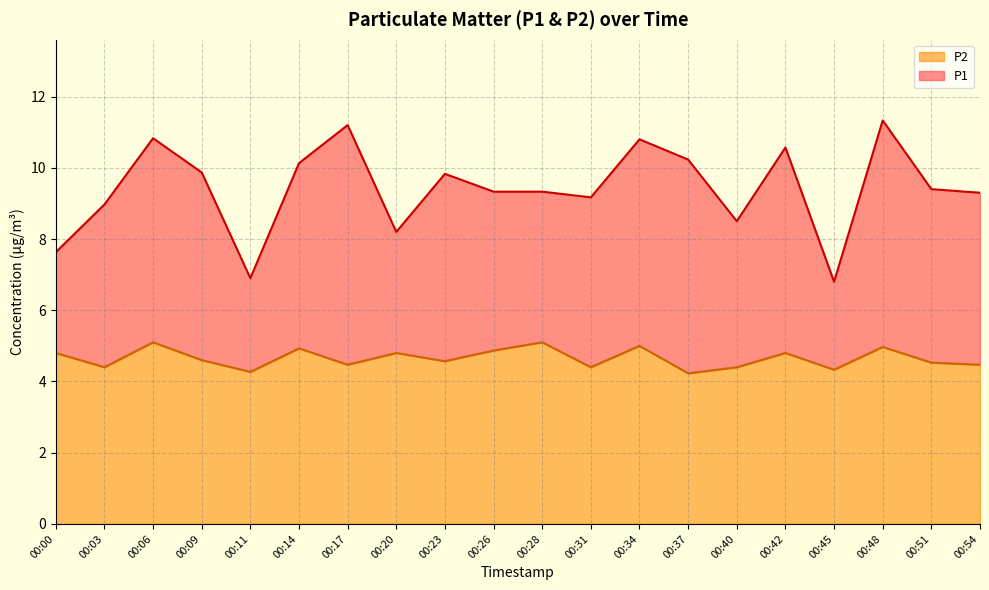

Is the value of P2 at 00:09 greater than the value of P1 at 00:03?

No